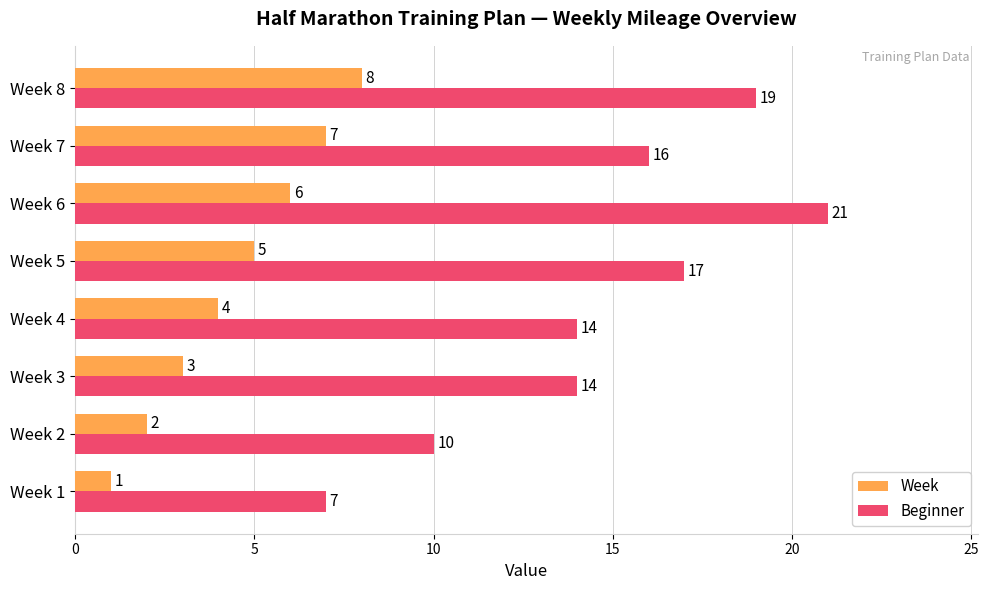

At which label is Week closest to 4?

Week 4